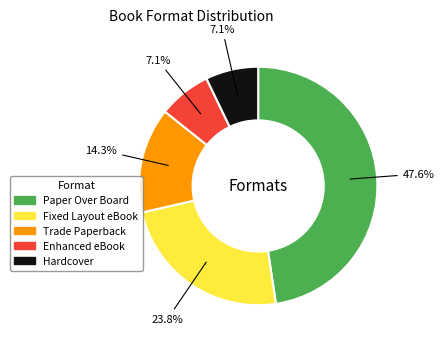

What percentage is the Trade Paperback slice, to the nearest percent?

14%